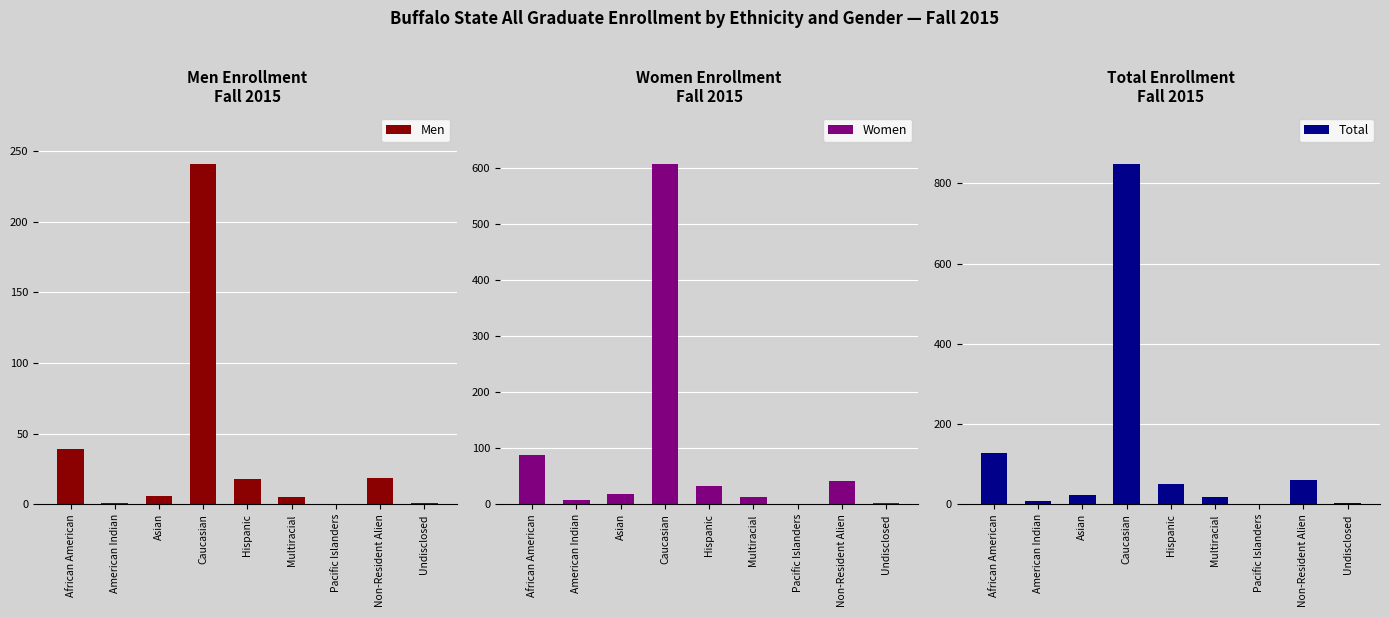

At how many categories does at least one series exceed 790?

1